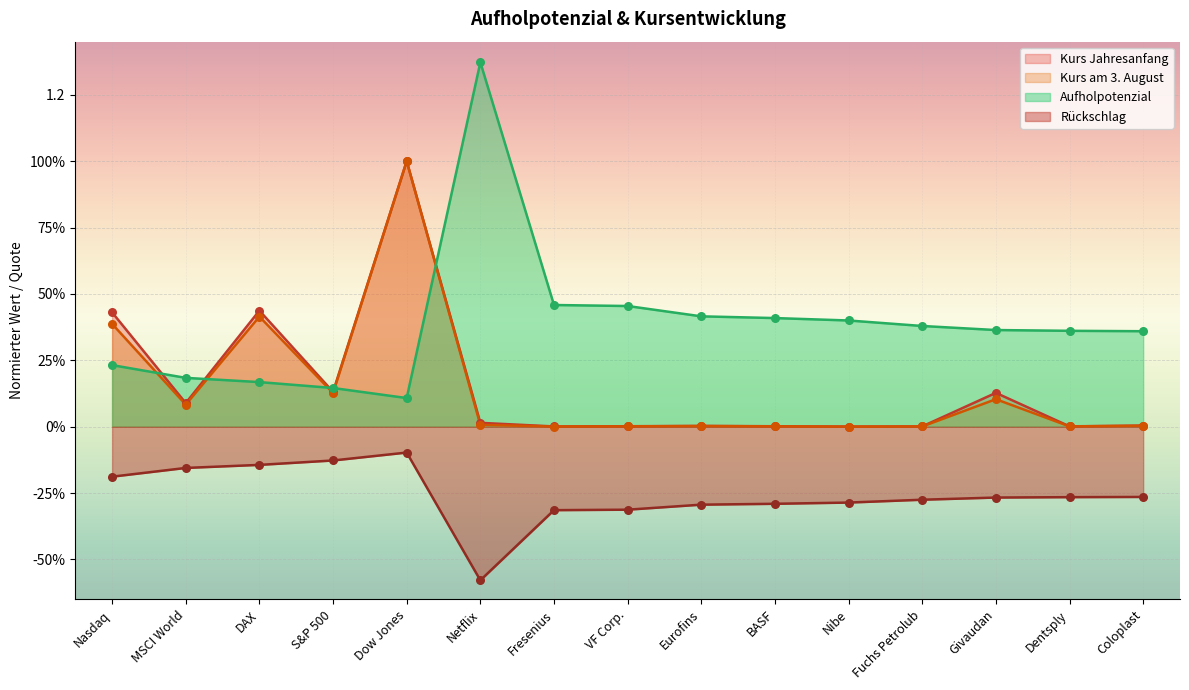

Which series contains the highest Y value?

Aufholpotenzial